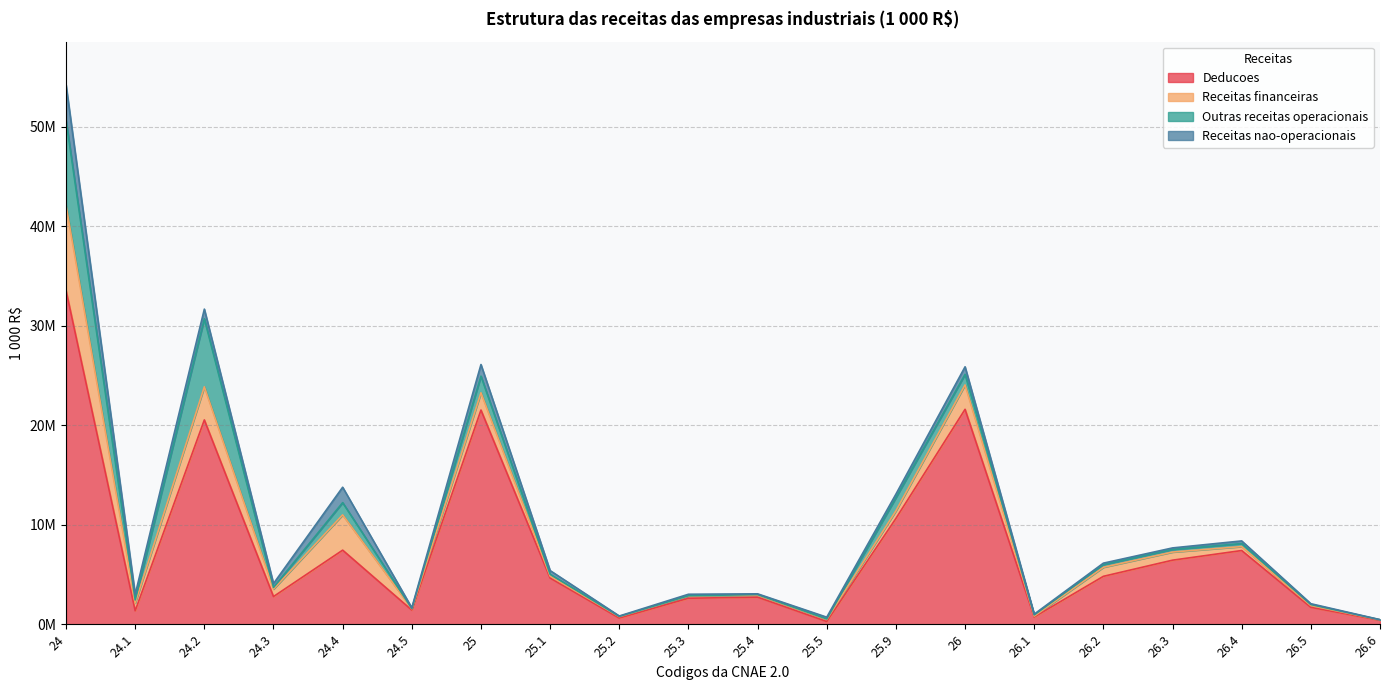

At which category is the sum across all series the highest?

24